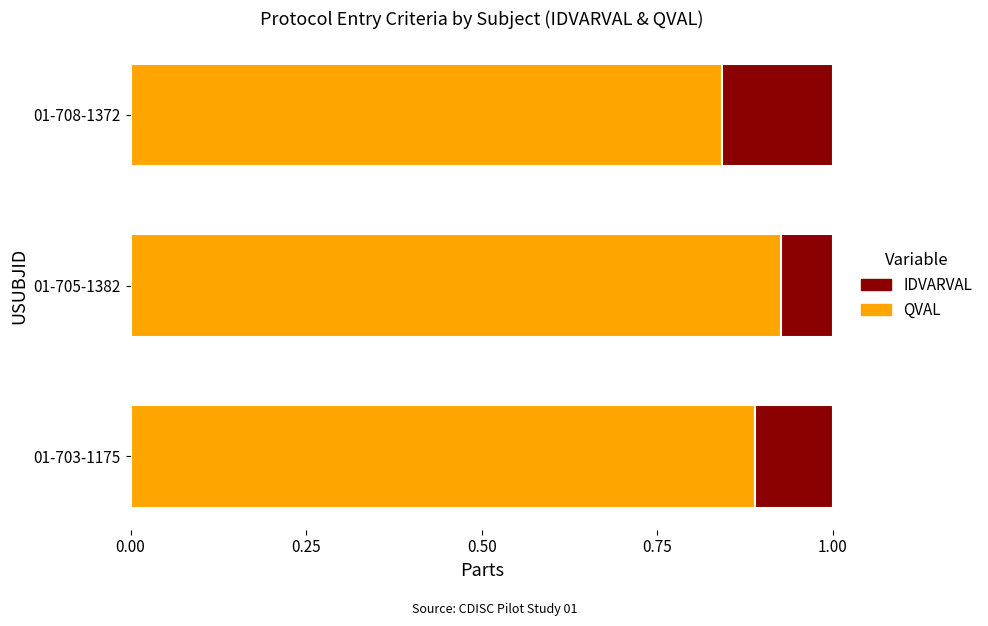

What is the total value across all series at 01-708-1372?

1.0